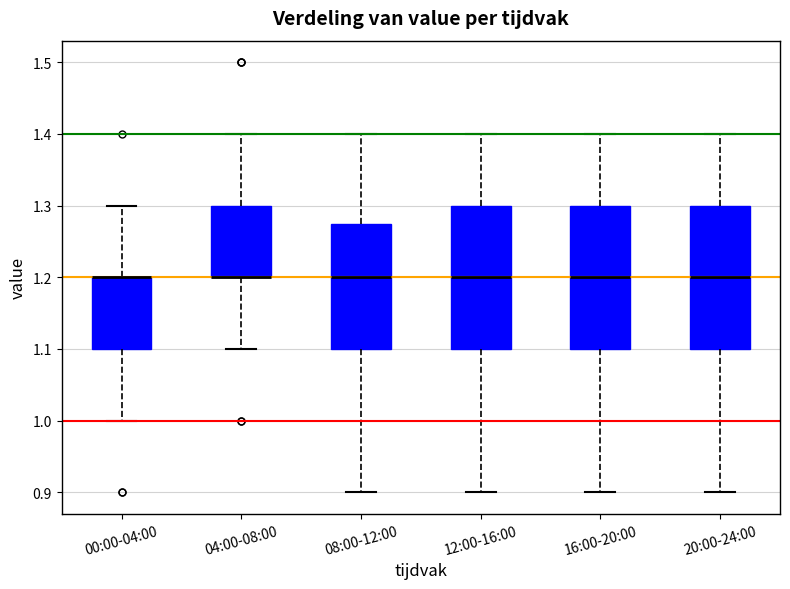

Reading left to right, transcribe this box plot: for each box, give where its median line is, the range the box spans, and where its two whiskers end, as read against the y-axis. The values are not printed on the chart, so give them approximately, as read against the axis.

00:00-04:00: median 1.20 (drawn on the box's upper edge), box 1.10 to 1.20, whiskers 1.00 to 1.30
04:00-08:00: median 1.20 (drawn on the box's lower edge), box 1.20 to 1.30, whiskers 1.10 to 1.40
08:00-12:00: median 1.20, box 1.10 to 1.28, whiskers 0.90 to 1.40
12:00-16:00: median 1.20, box 1.10 to 1.30, whiskers 0.90 to 1.40
16:00-20:00: median 1.20, box 1.10 to 1.30, whiskers 0.90 to 1.40
20:00-24:00: median 1.20, box 1.10 to 1.30, whiskers 0.90 to 1.40